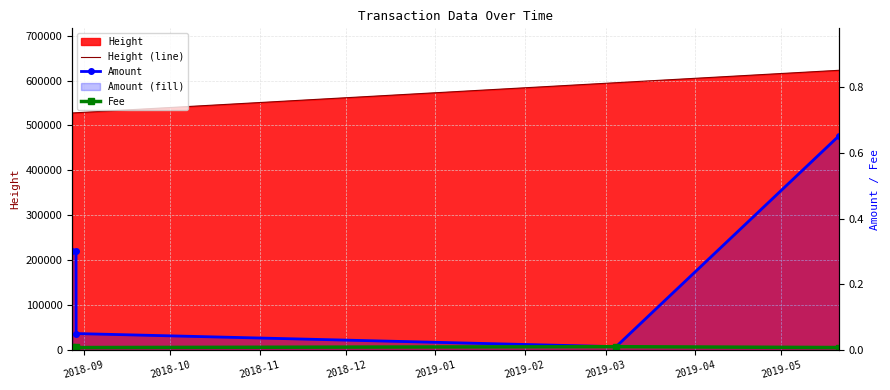

What is the difference between the maximum and minimum values in the Amount series?

0.6